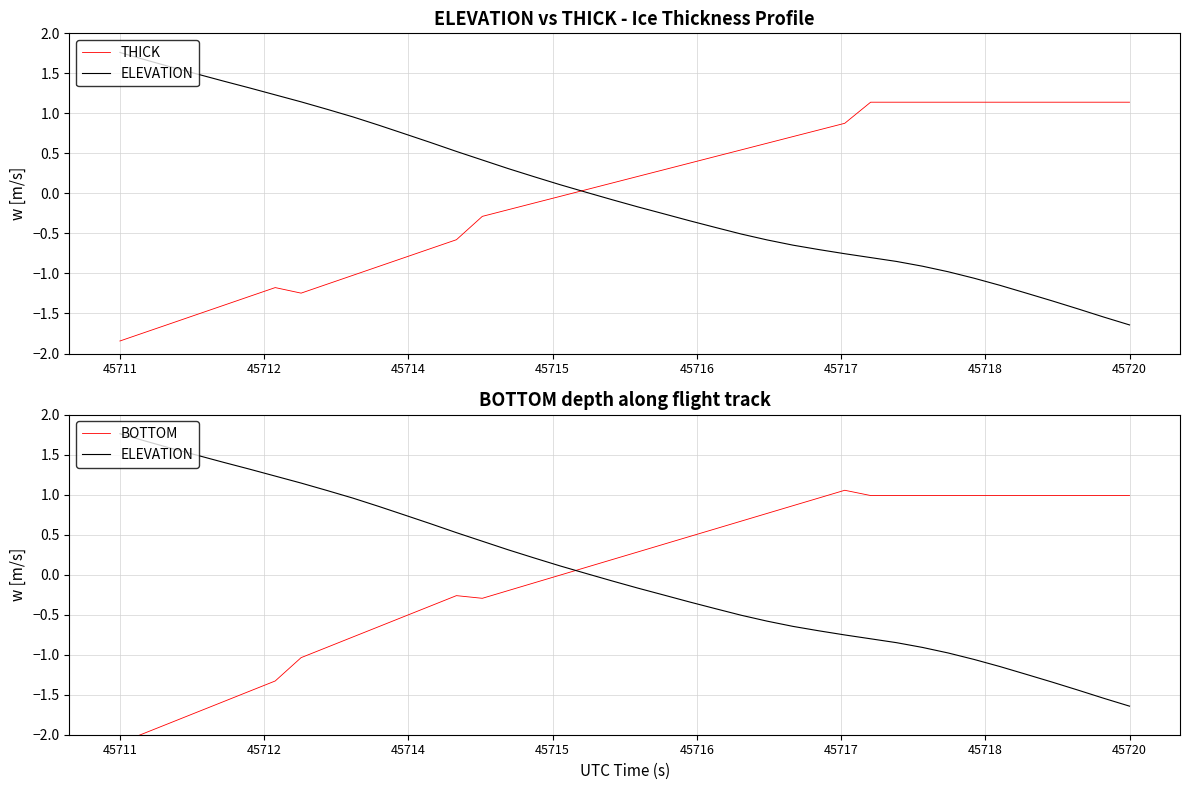

At how many categories does at least one series exceed 0?

40